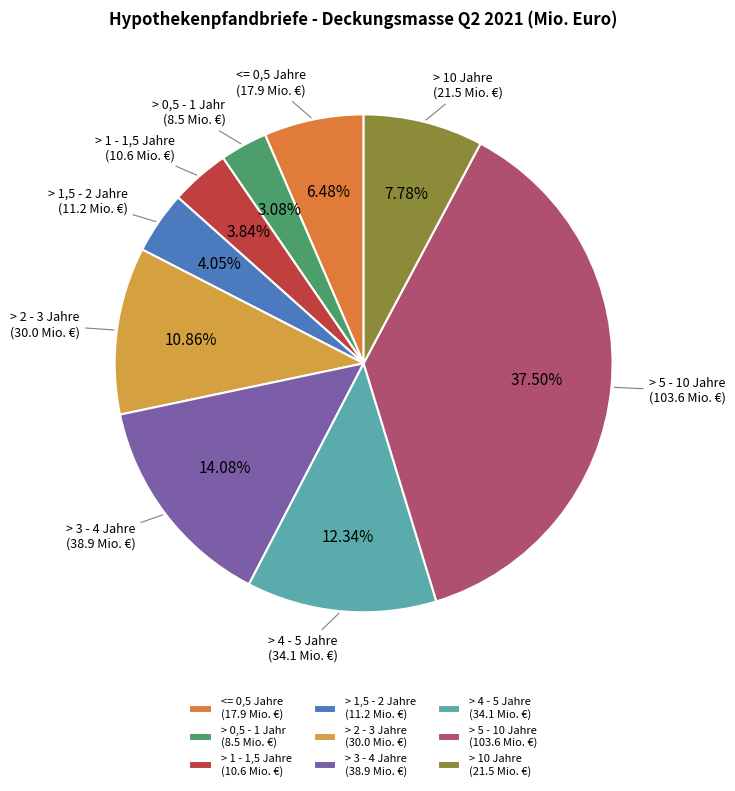

Which slice is the largest?

> 5 - 10 Jahre